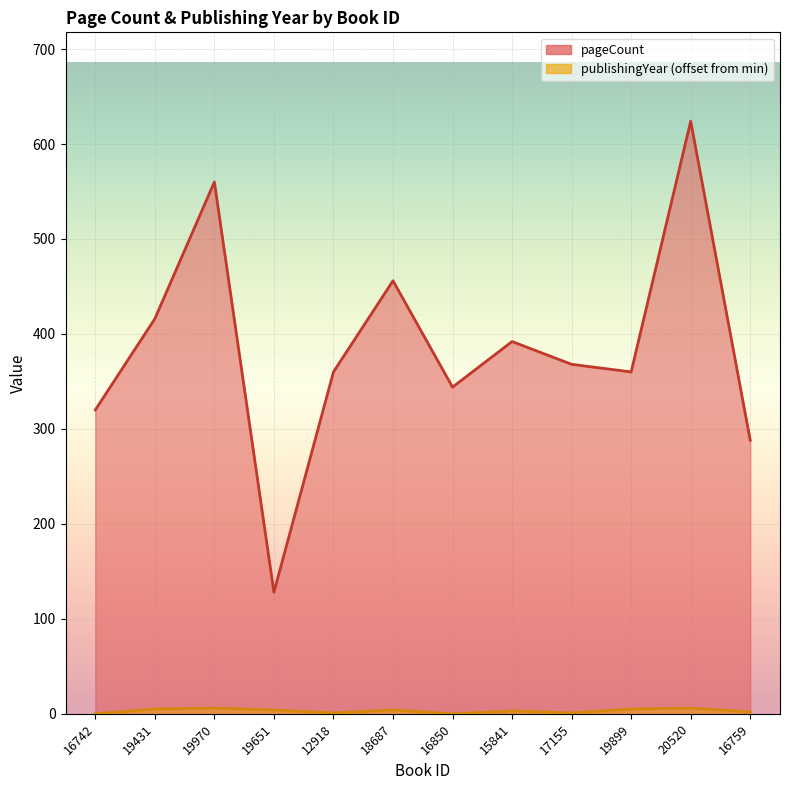

What is the spread (max minus min) of values at 16742?

320